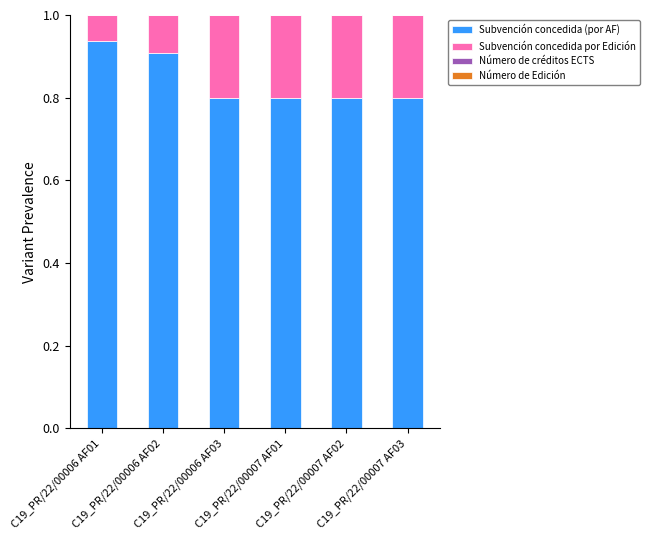

Are the bars horizontal?

No